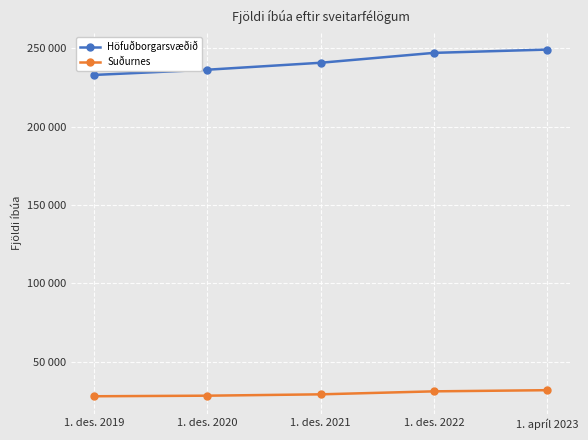

What is the approximate value of Suðurnes at 1. des. 2019, to the nearest 10?

27820